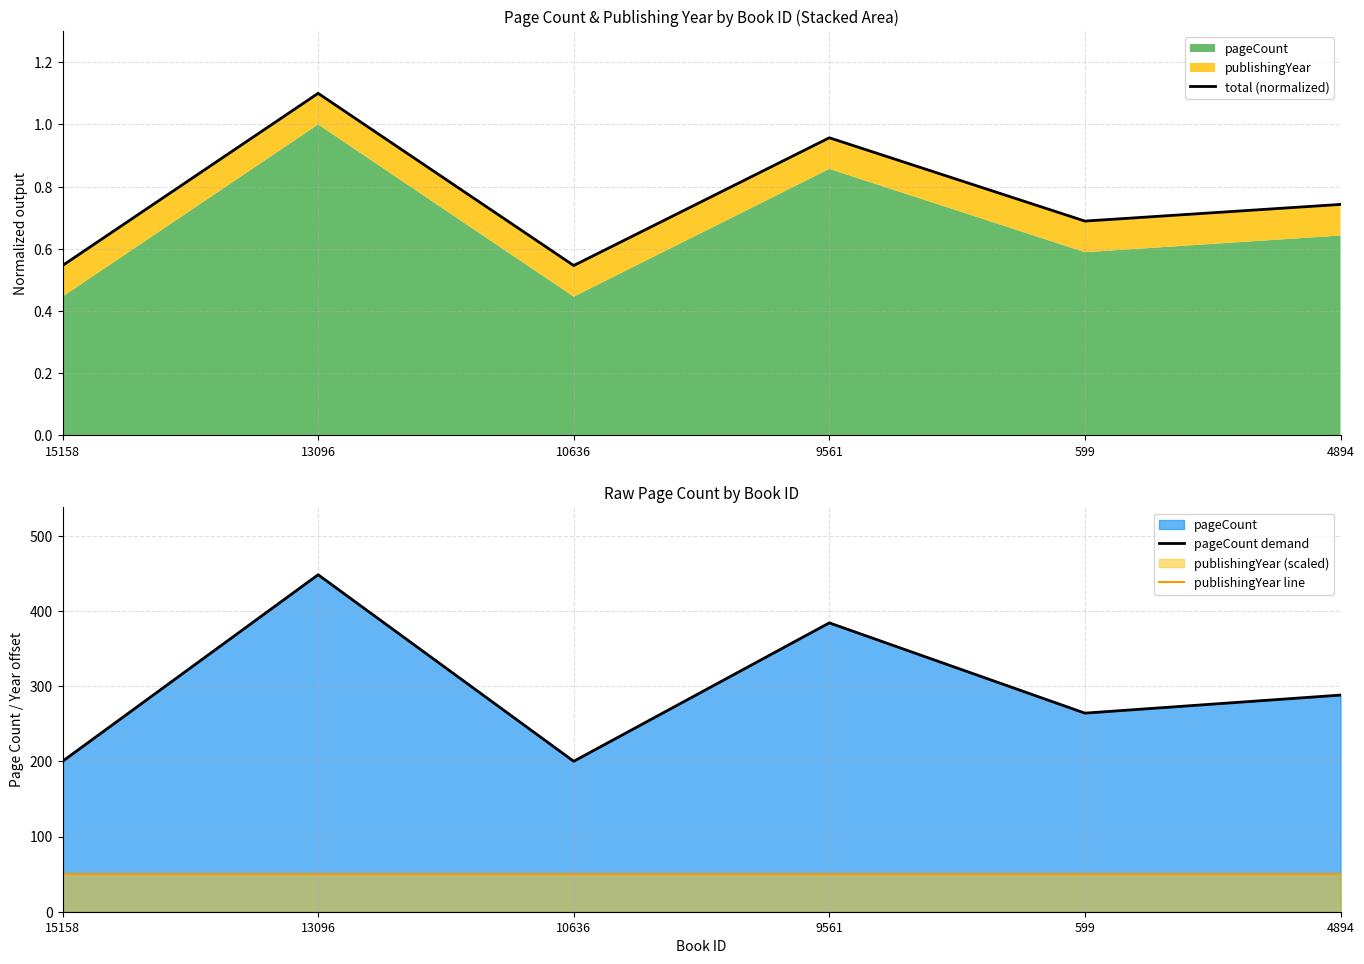

Where is total (normalized) nearest to the value 0?

15158